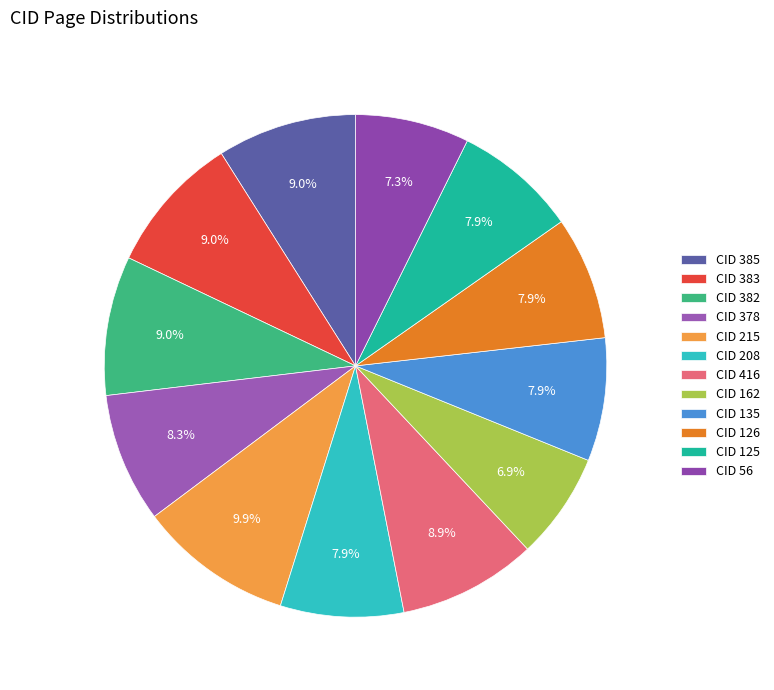

Is there any slice that represents more than half of the pie?

No